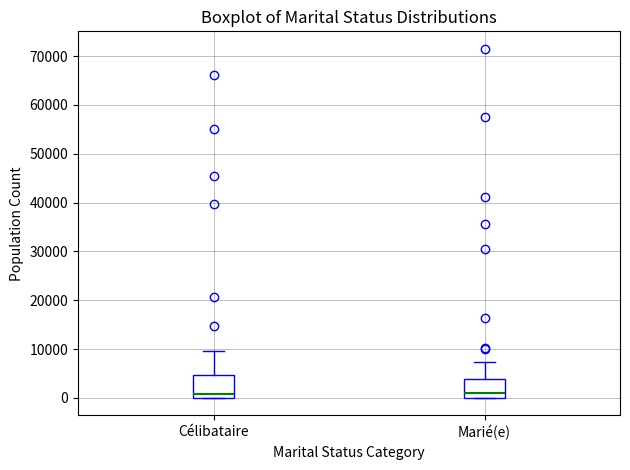

Where is the lower edge of the box for Marié(e) on the y-axis? The values are not printed on the chart, so give them approximately, as read against the axis.

0